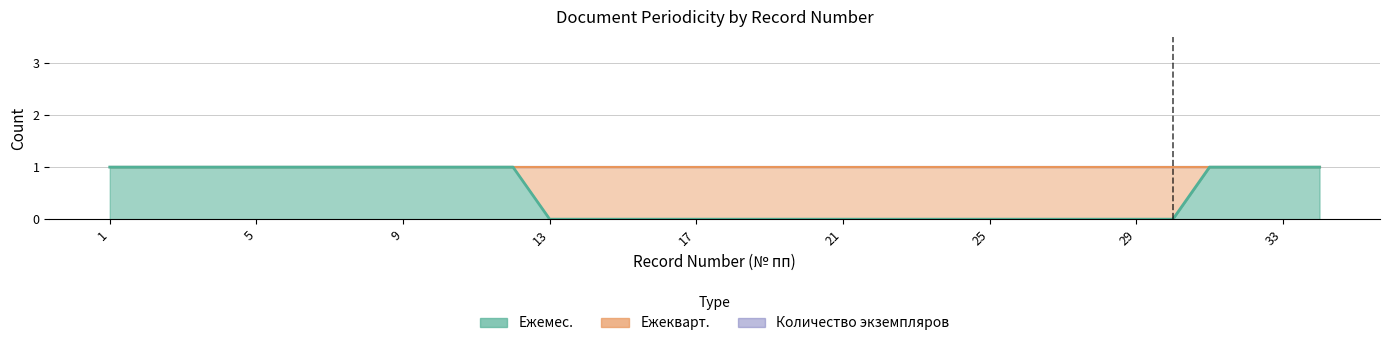

How many lines are shown in the chart?

3